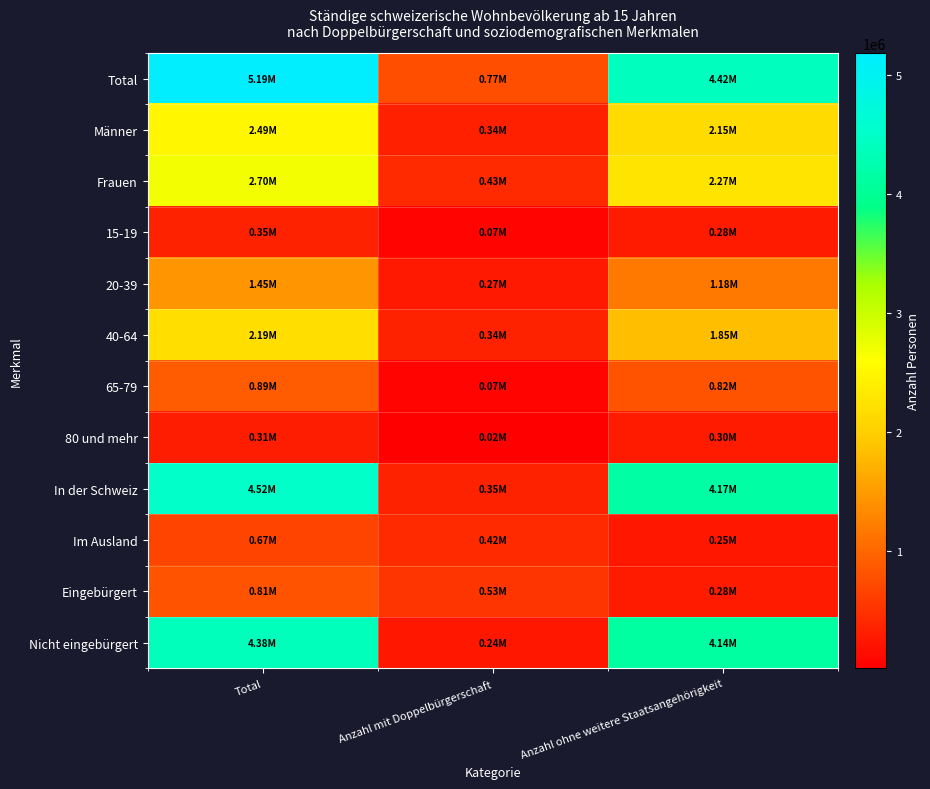

Reading left to right, extract all data points from this chart.

Total: Total=5189441.0	Anzahl mit Doppelbürgerschaft=769769.7	Anzahl ohne weitere Staatsangehörigkeit=4419671.3
Männer: Total=2491165.0	Anzahl mit Doppelbürgerschaft=338331.0	Anzahl ohne weitere Staatsangehörigkeit=2152834.0
Frauen: Total=2698276.0	Anzahl mit Doppelbürgerschaft=431438.7	Anzahl ohne weitere Staatsangehörigkeit=2266837.3
15-19: Total=350311.2	Anzahl mit Doppelbürgerschaft=70372.2	Anzahl ohne weitere Staatsangehörigkeit=279938.9
20-39: Total=1445157.5	Anzahl mit Doppelbürgerschaft=268845.8	Anzahl ohne weitere Staatsangehörigkeit=1176311.7
40-64: Total=2189077.4	Anzahl mit Doppelbürgerschaft=341235.5	Anzahl ohne weitere Staatsangehörigkeit=1847841.9
65-79: Total=892092.4	Anzahl mit Doppelbürgerschaft=74012.5	Anzahl ohne weitere Staatsangehörigkeit=818079.9
80 und mehr: Total=312802.6	Anzahl mit Doppelbürgerschaft=15303.7	Anzahl ohne weitere Staatsangehörigkeit=297498.9
In der Schweiz: Total=4515412.0	Anzahl mit Doppelbürgerschaft=347617.6	Anzahl ohne weitere Staatsangehörigkeit=4167794.4
Im Ausland: Total=673804.2	Anzahl mit Doppelbürgerschaft=422152.1	Anzahl ohne weitere Staatsangehörigkeit=251652.1
Eingebürgert: Total=813173.3	Anzahl mit Doppelbürgerschaft=531541.9	Anzahl ohne weitere Staatsangehörigkeit=281631.4
Nicht eingebürgert: Total=4376267.7	Anzahl mit Doppelbürgerschaft=238227.8	Anzahl ohne weitere Staatsangehörigkeit=4138039.9